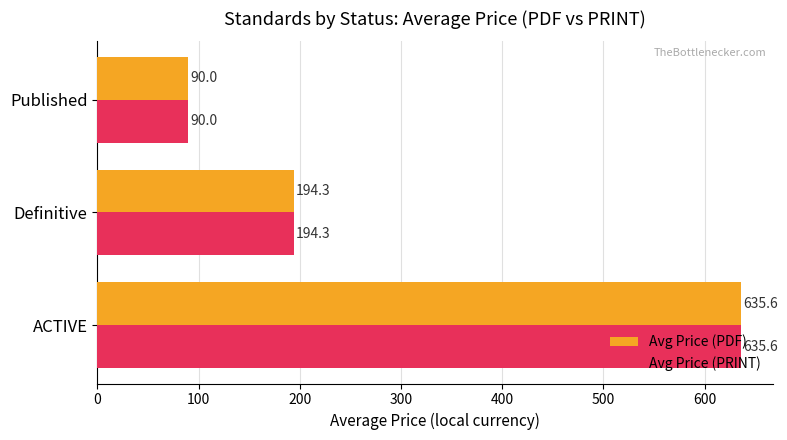

Is it true that Avg Price (PRINT) equals 194.3 at Definitive?

True